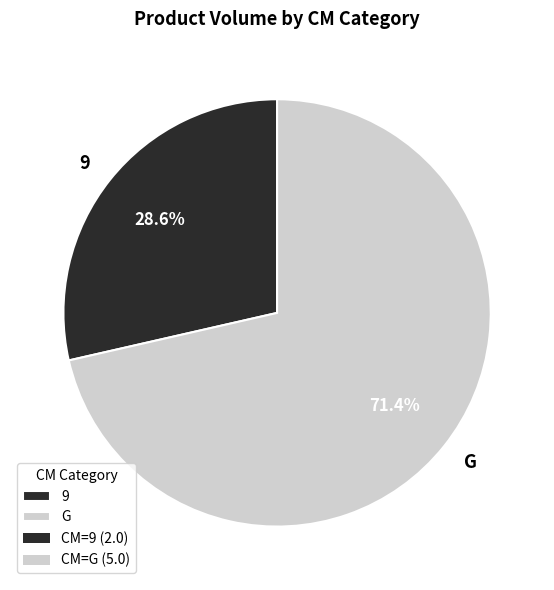

What percentage is the G slice, to the nearest percent?

71%